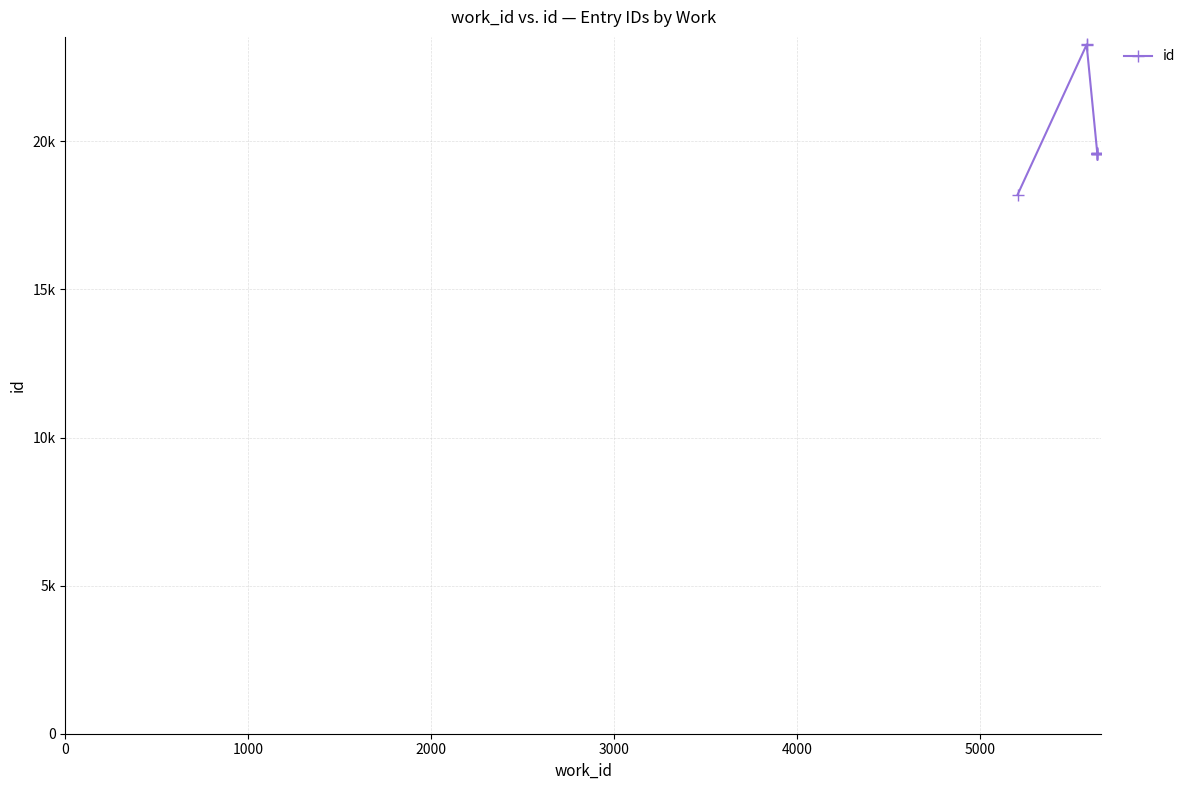

What is the sum of all values?

201860